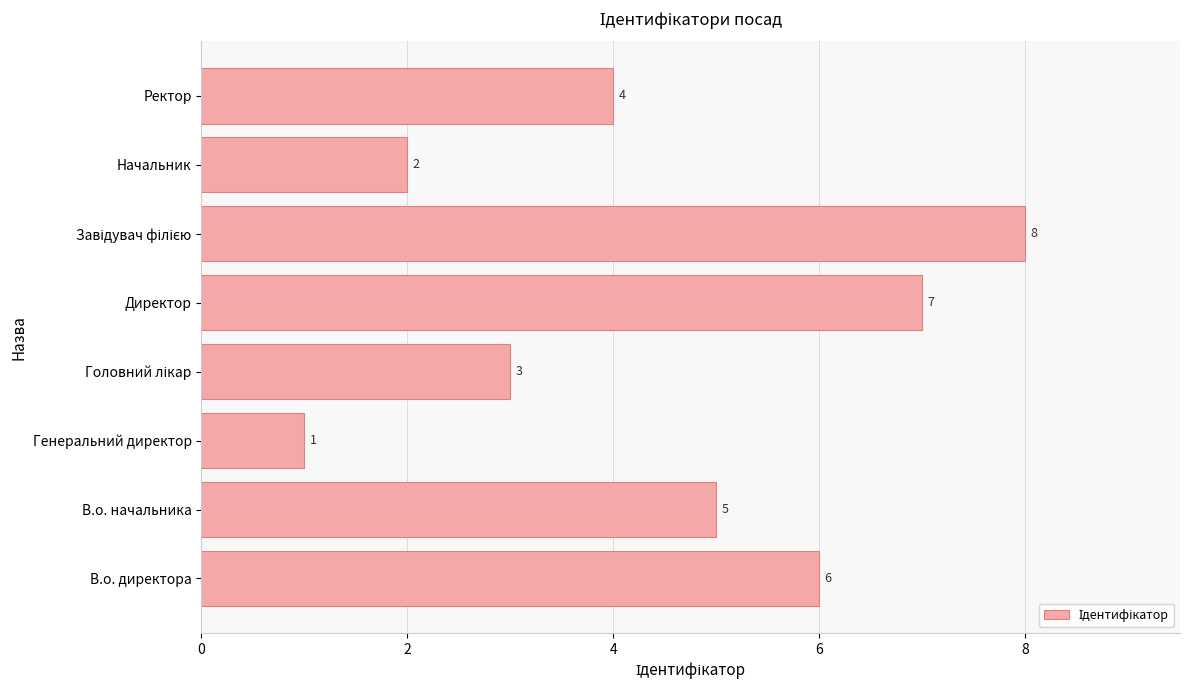

What is the difference between the maximum and second lowest values?

6